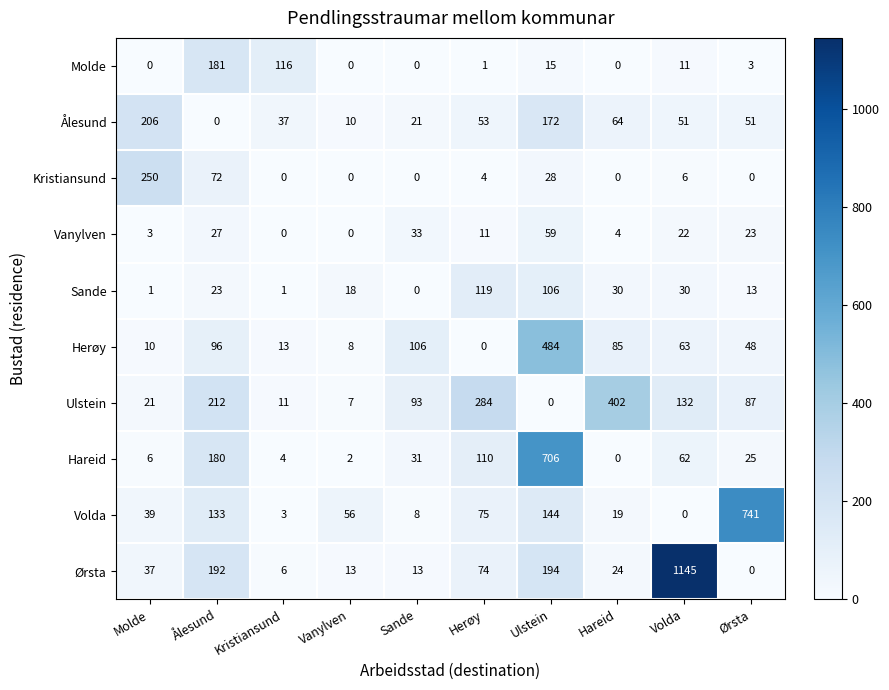

Where does the Kristiansund series first go above 4?

Molde